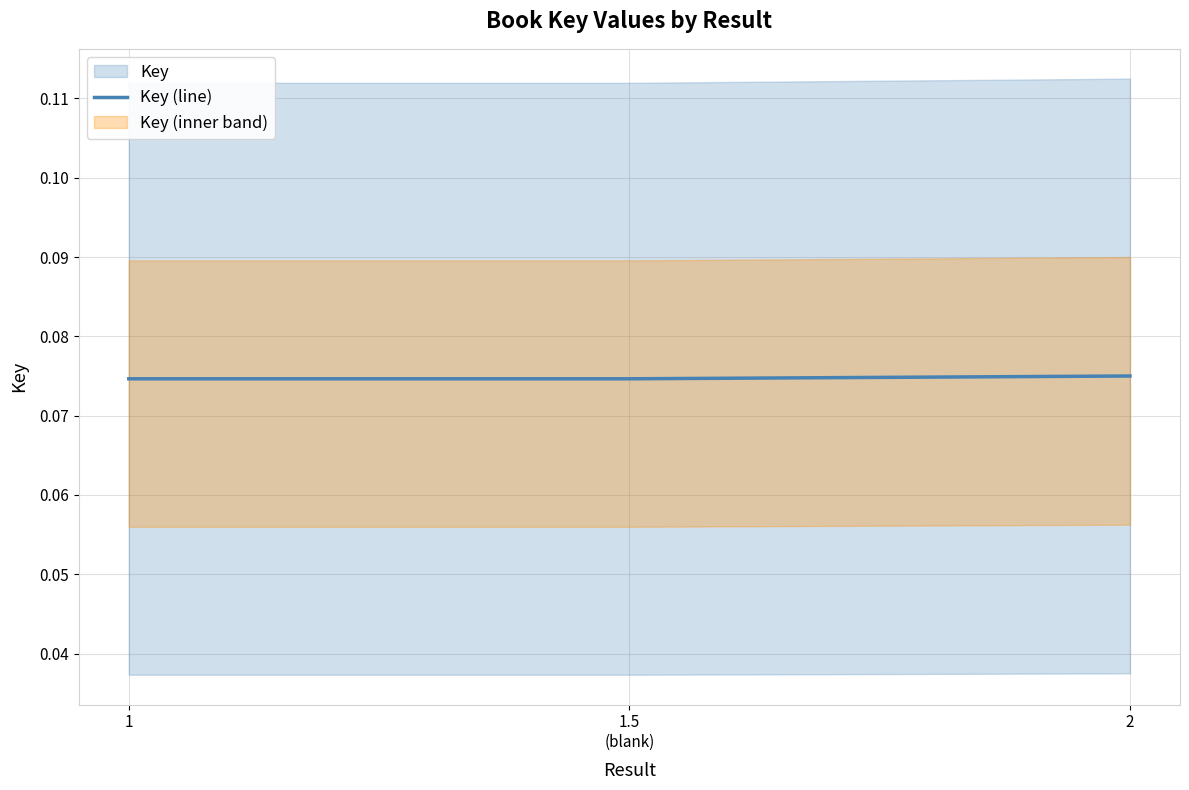

Is this an area chart (filled region under the line)?

No